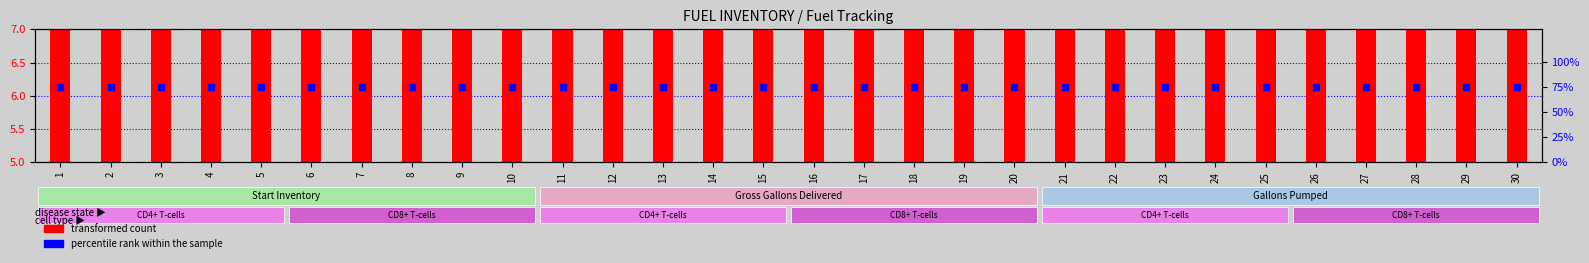

Is the value of percentile rank within the sample at 12 greater than the value of transformed count at 17?

Yes